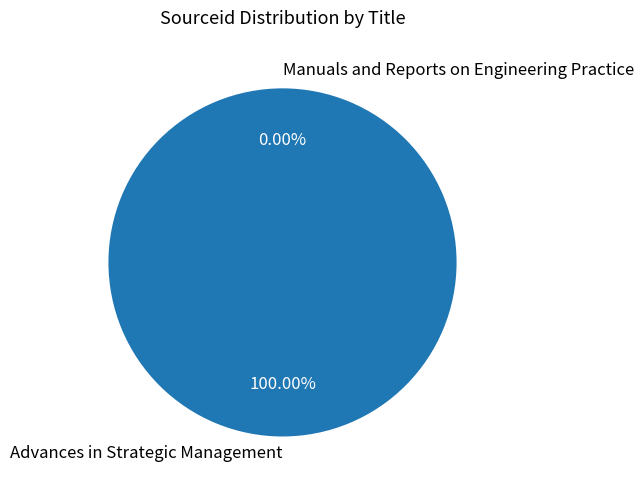

To the nearest percent, what is the combined percentage of Advances in Strategic Management and Manuals and Reports on Engineering Practice?

100%